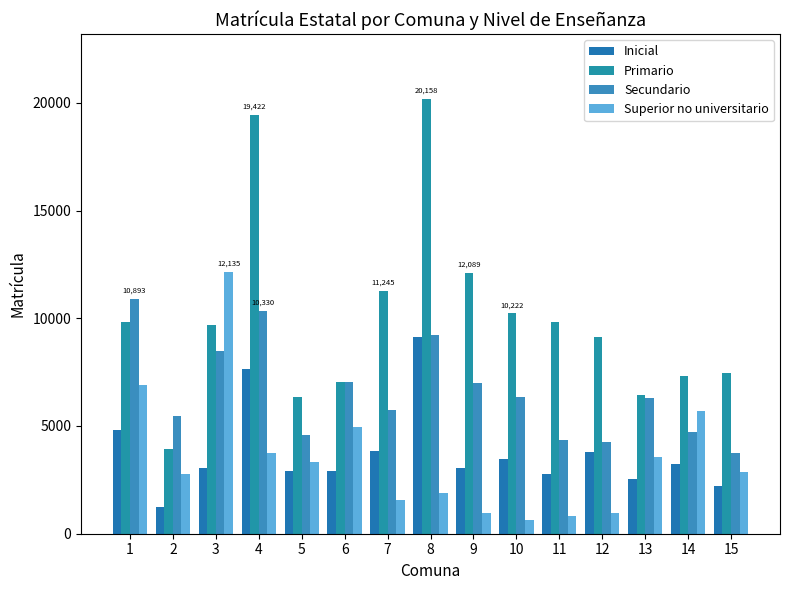

What is the average value of the Secundario series?

6571